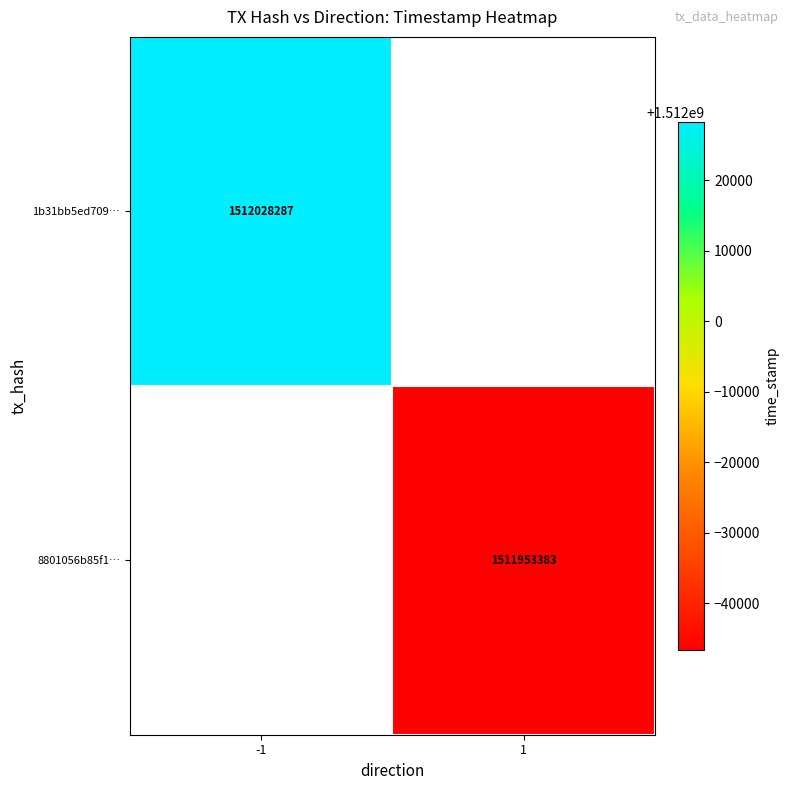

The 1b31bb5ed709… series shows 608229951 at -1. True or false?

False